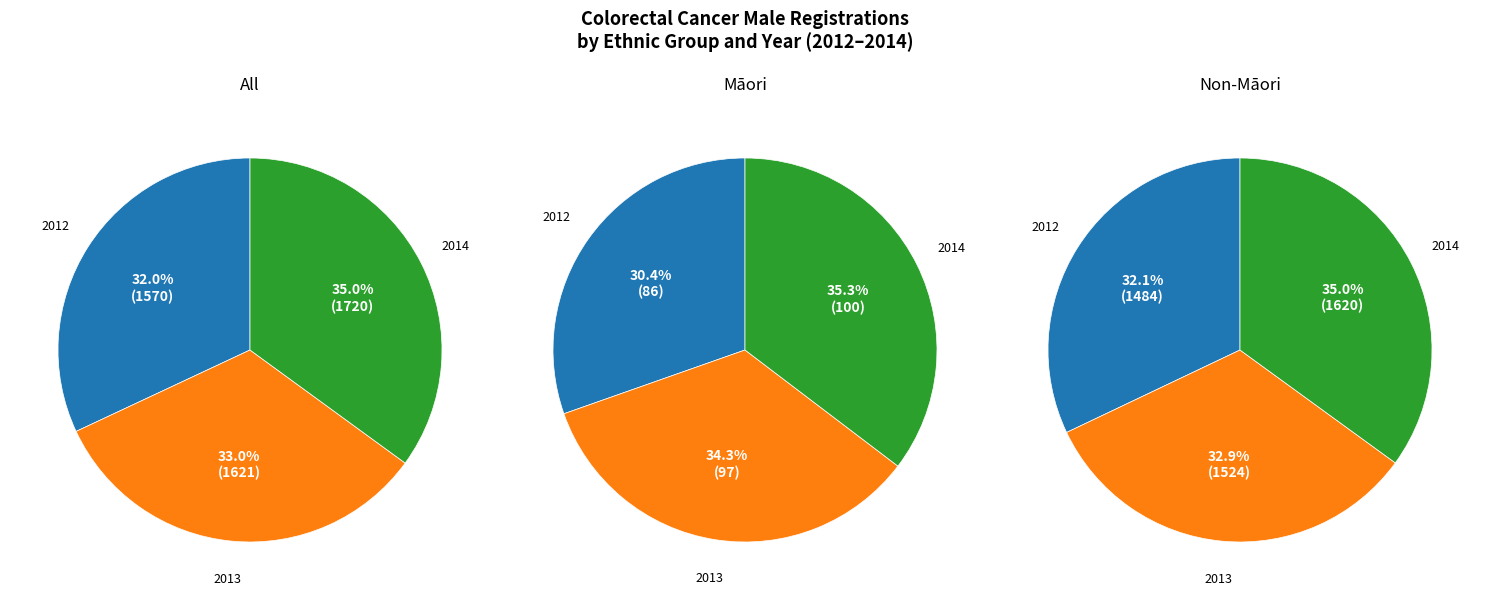

Does any single category account for the majority?

No